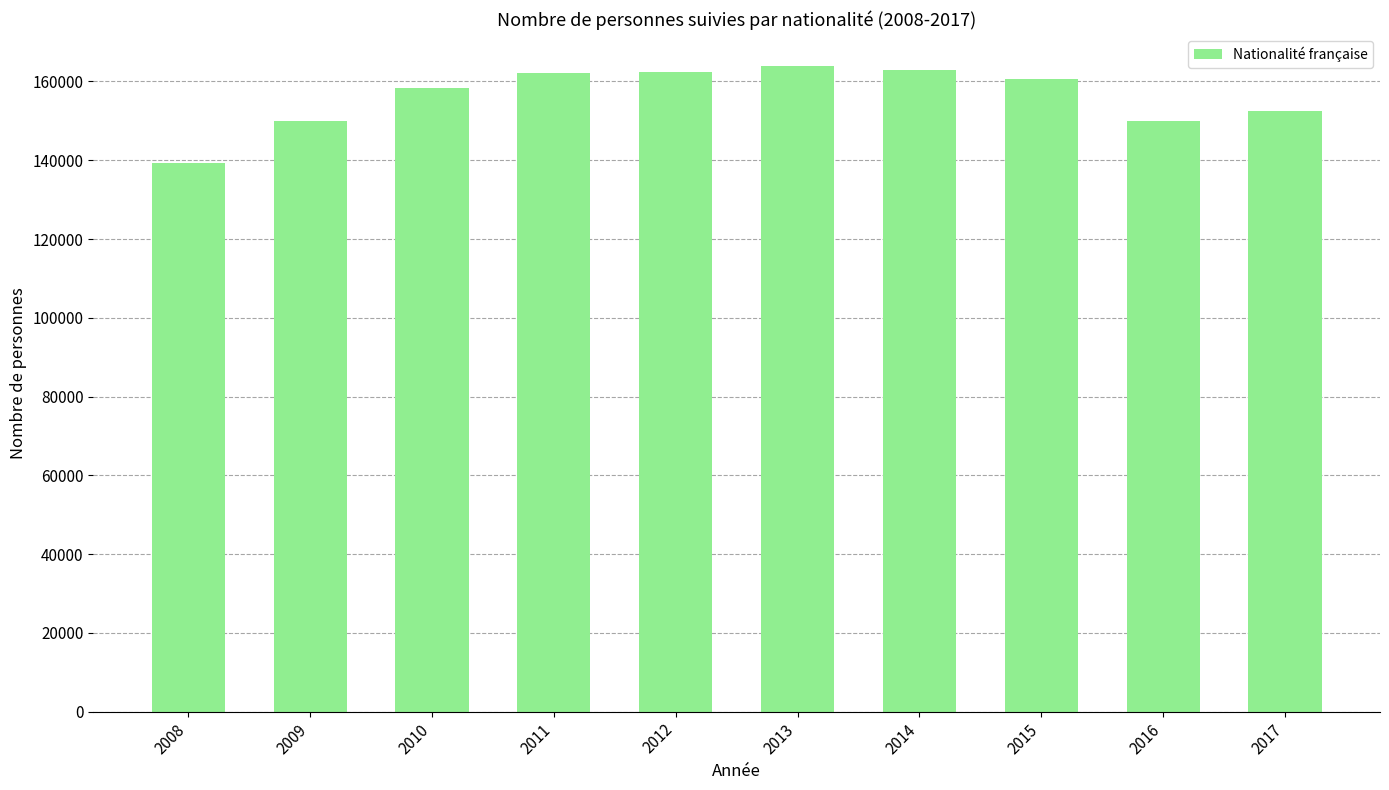

True or false: the data shows 152480 at 2017.

True